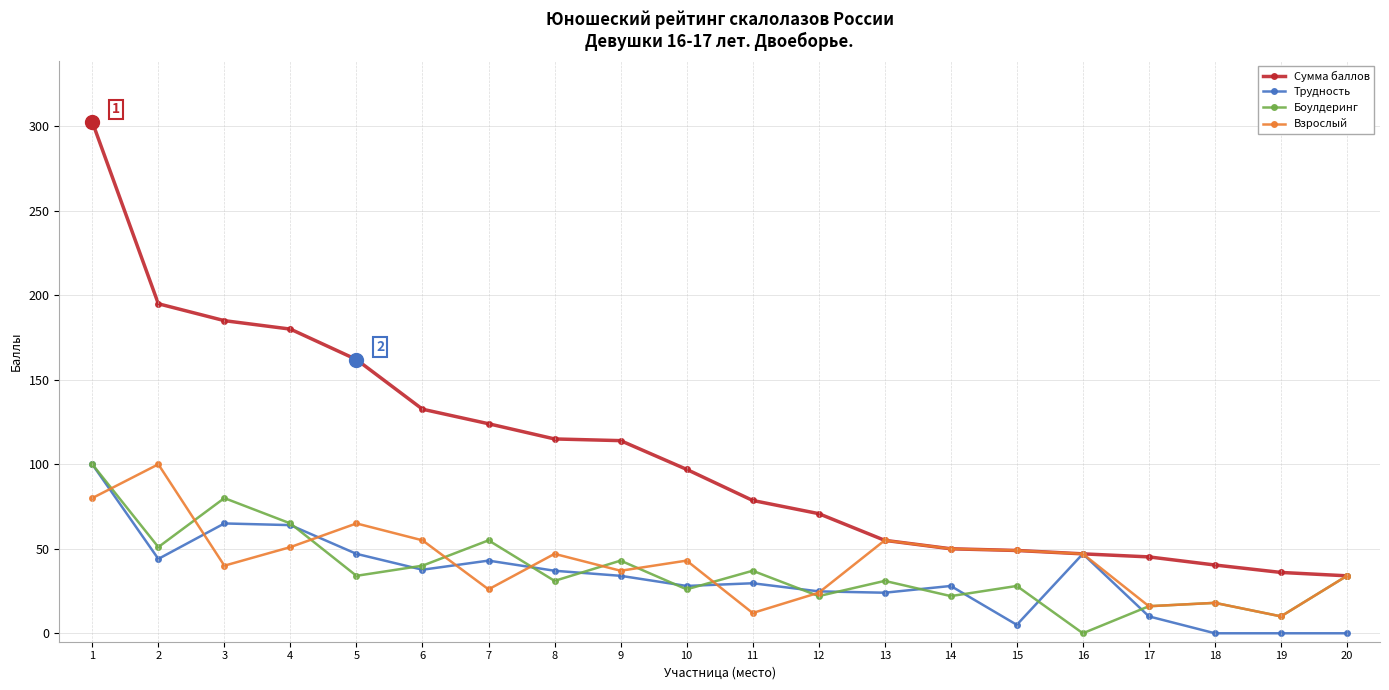

Is it true that Сумма баллов equals 40.4 at 18?

True